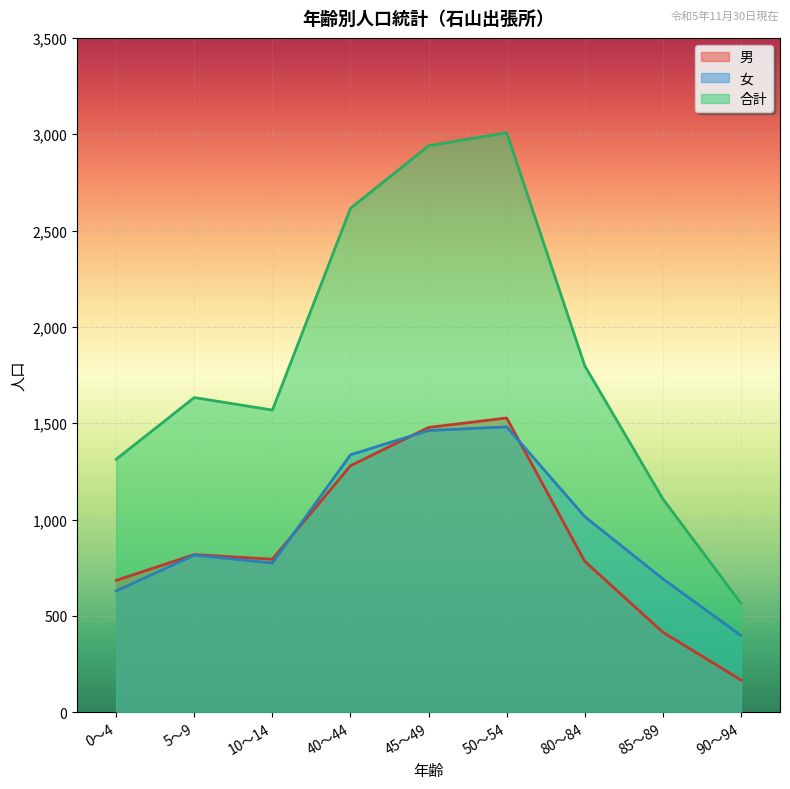

At which label does 女 reach its minimum?

90～94